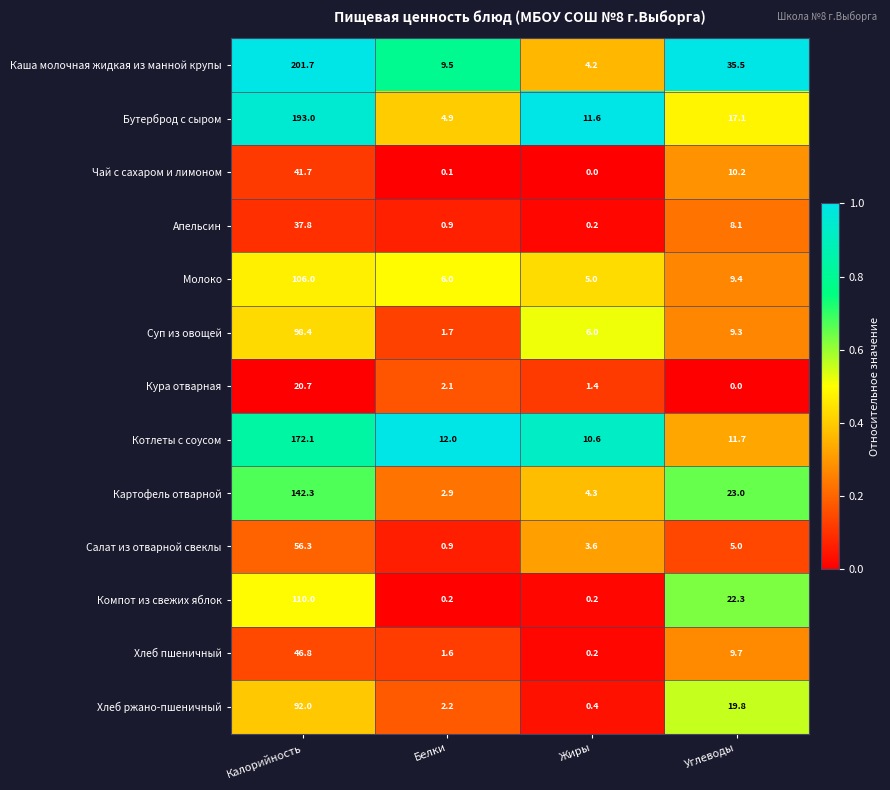

Which series has the largest range (max minus min)?

Каша молочная жидкая из манной крупы